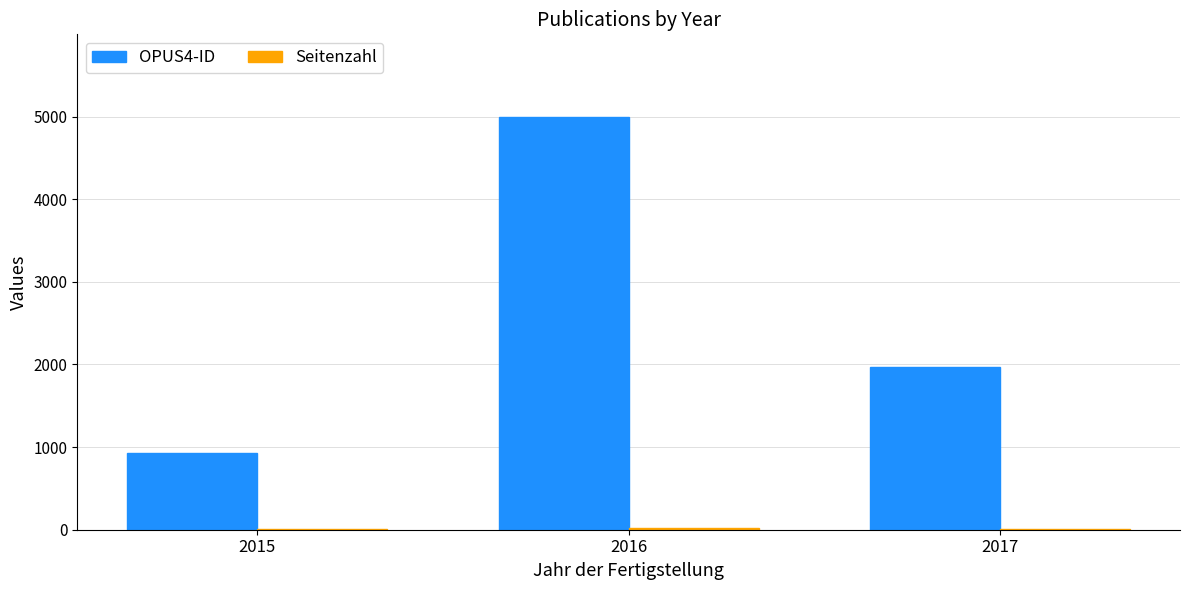

Which series has the largest total across all categories?

OPUS4-ID